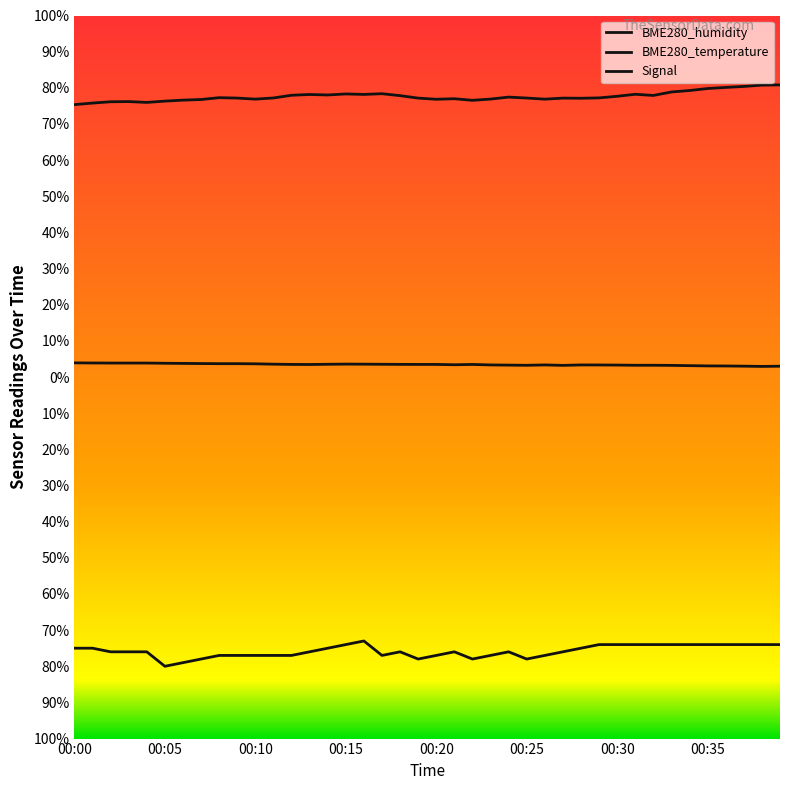

Does the chart have visible grid lines?

No